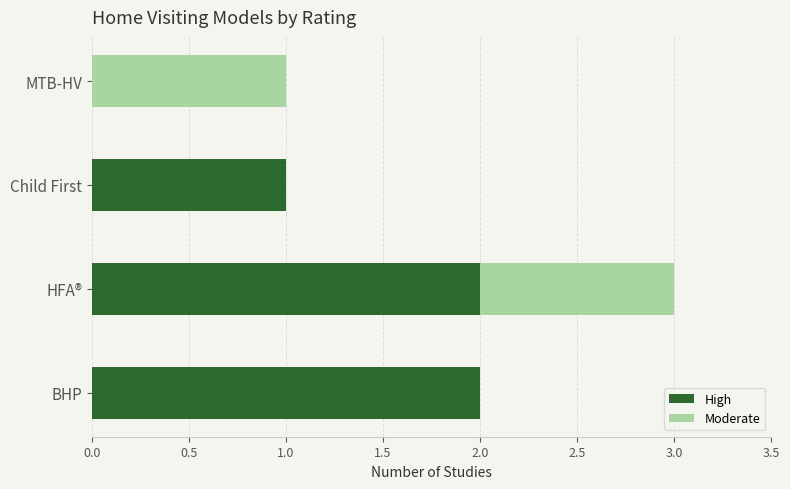

What is the sum of the High values at HFA® and Child First?

3